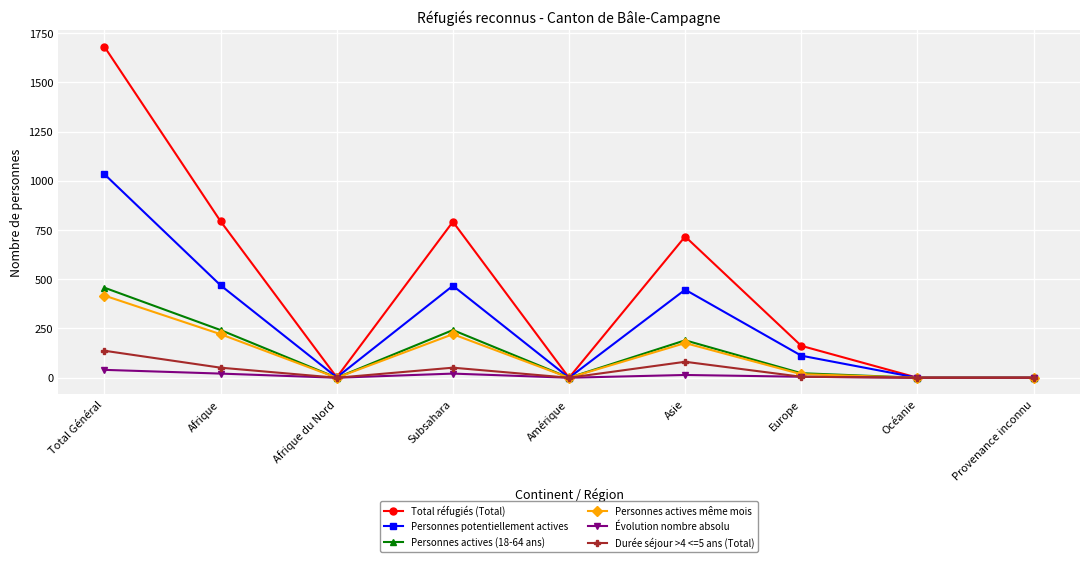

Is the value of Évolution nombre absolu at Amérique greater than the value of Durée séjour >4 <=5 ans (Total) at Subsahara?

No